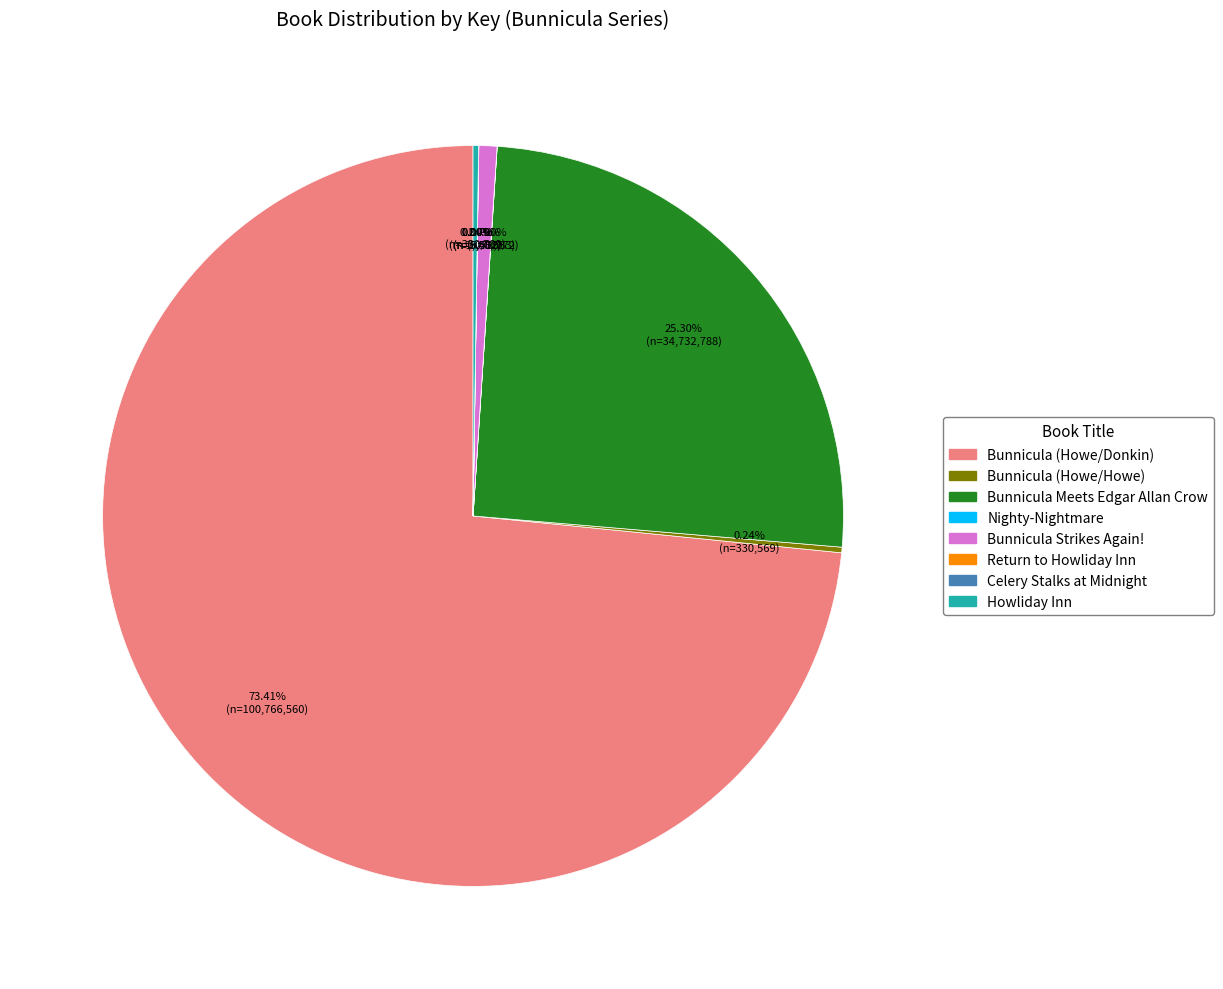

Does any single category account for the majority?

Yes